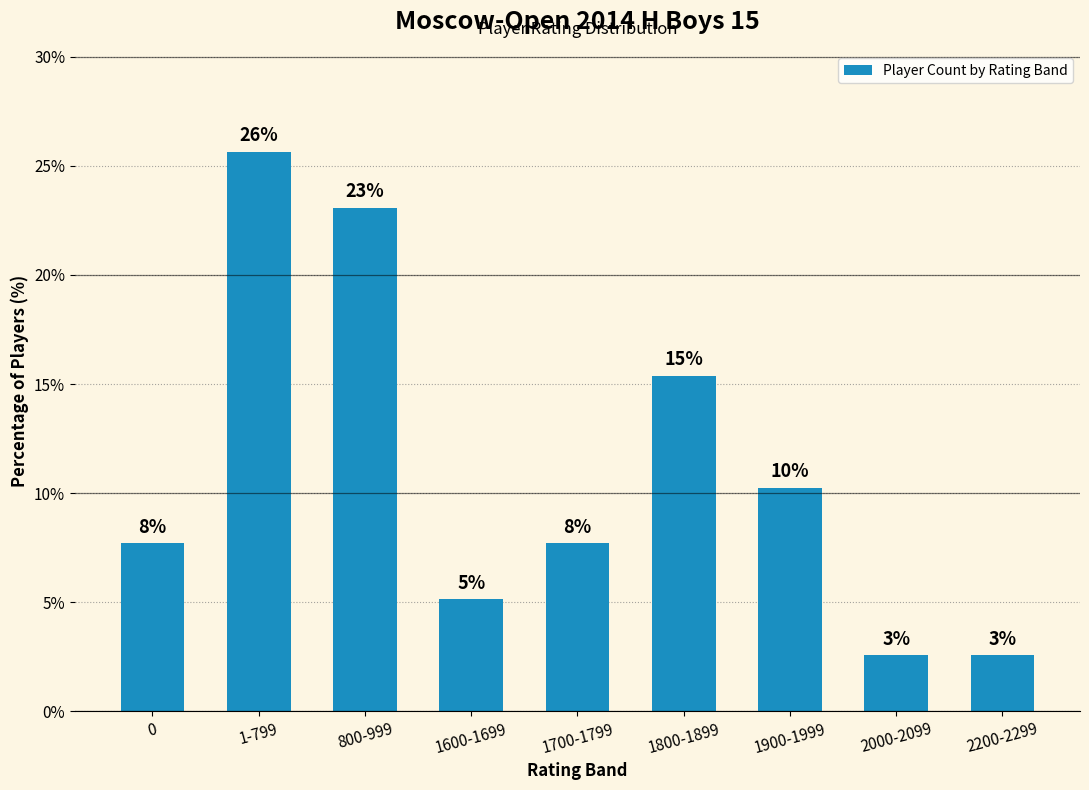

How many bars are there in total?

9